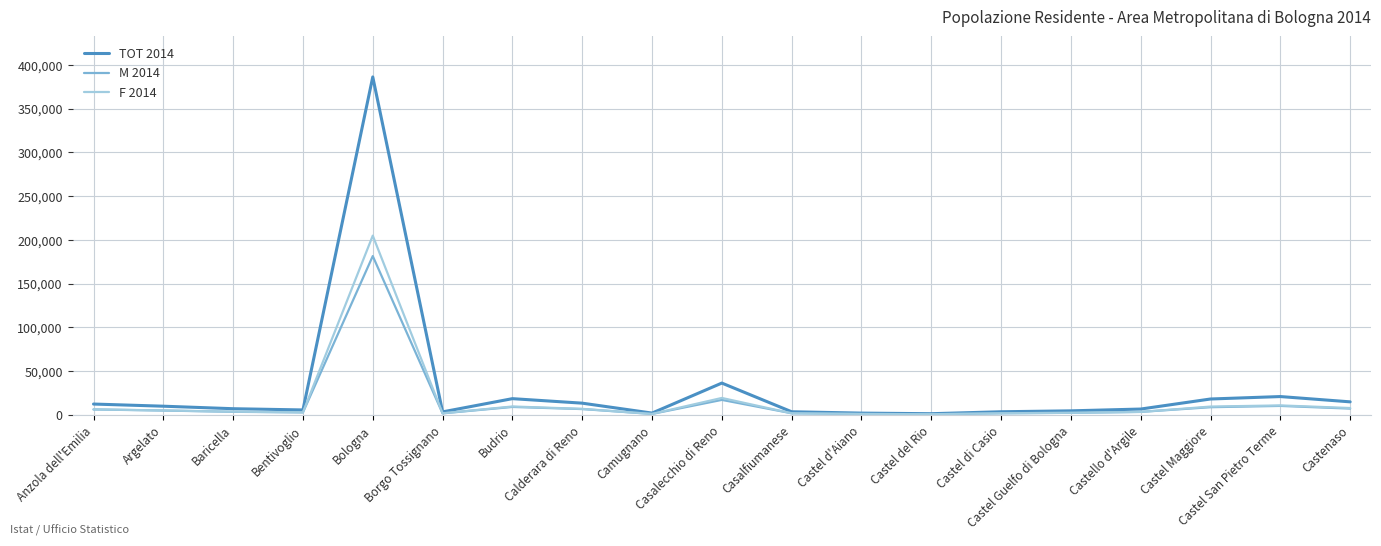

True or false: F 2014 has a value of 19229 at Casalecchio di Reno.

True